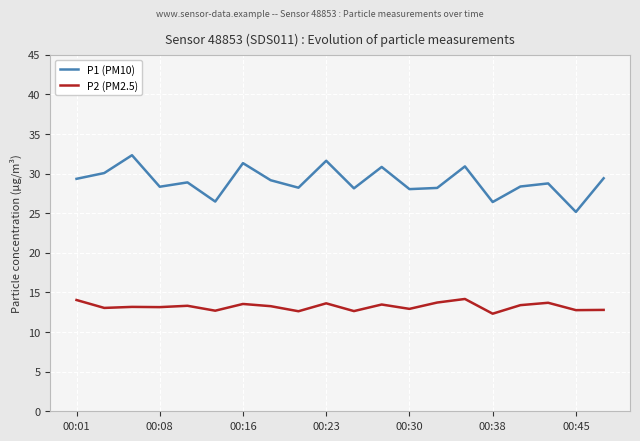

Is this an area chart (filled region under the line)?

No